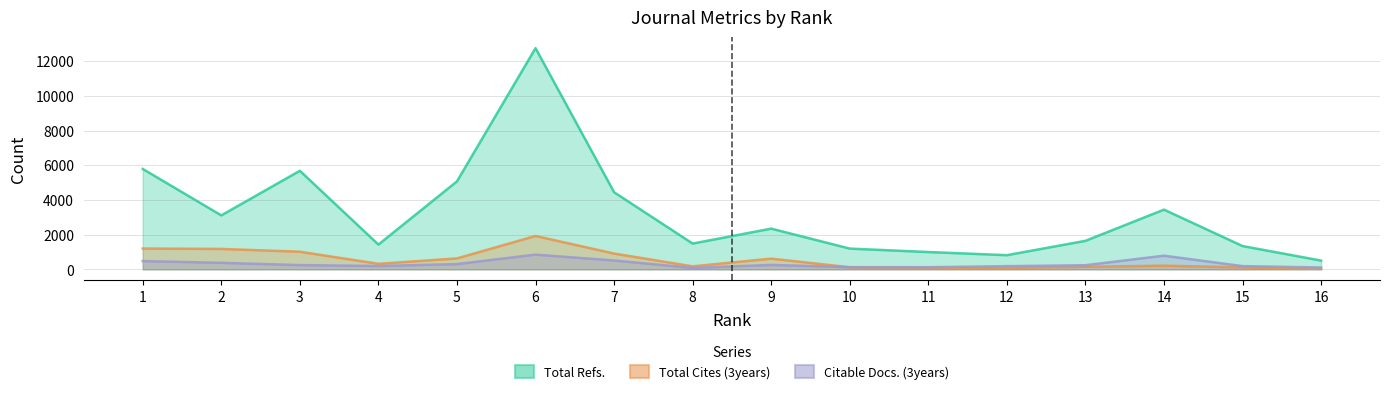

At which label does Total Cites (3years) reach its minimum?

16